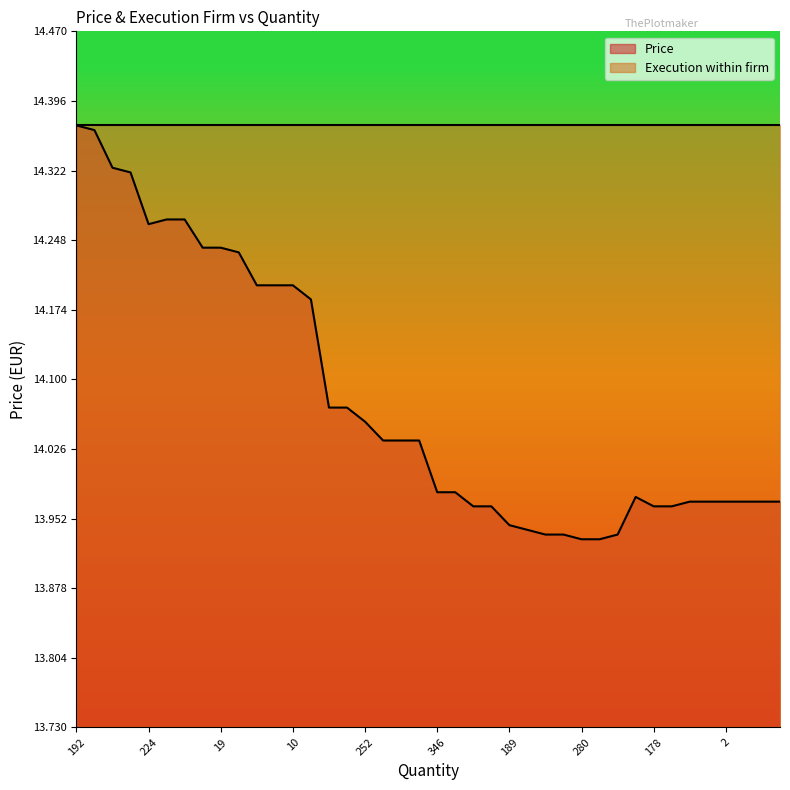

What is the difference between the maximum and second lowest values?

0.4